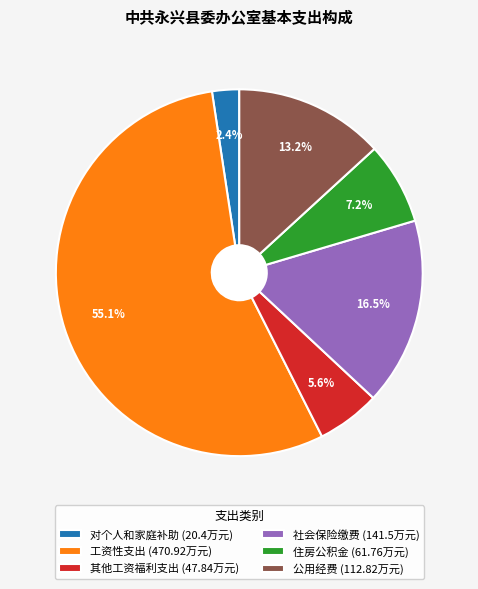

Does 工资性支出 account for over 50% of the chart?

Yes